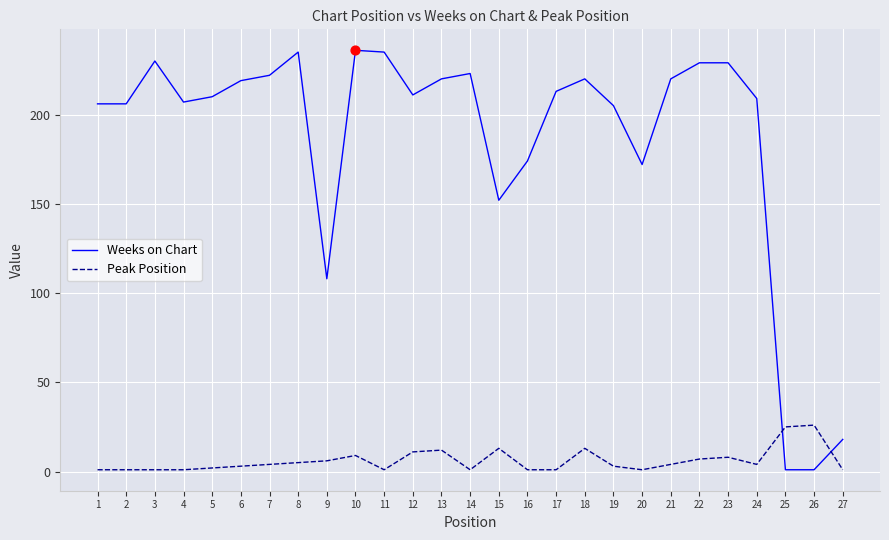

Which series has the largest total across all categories?

Weeks on Chart